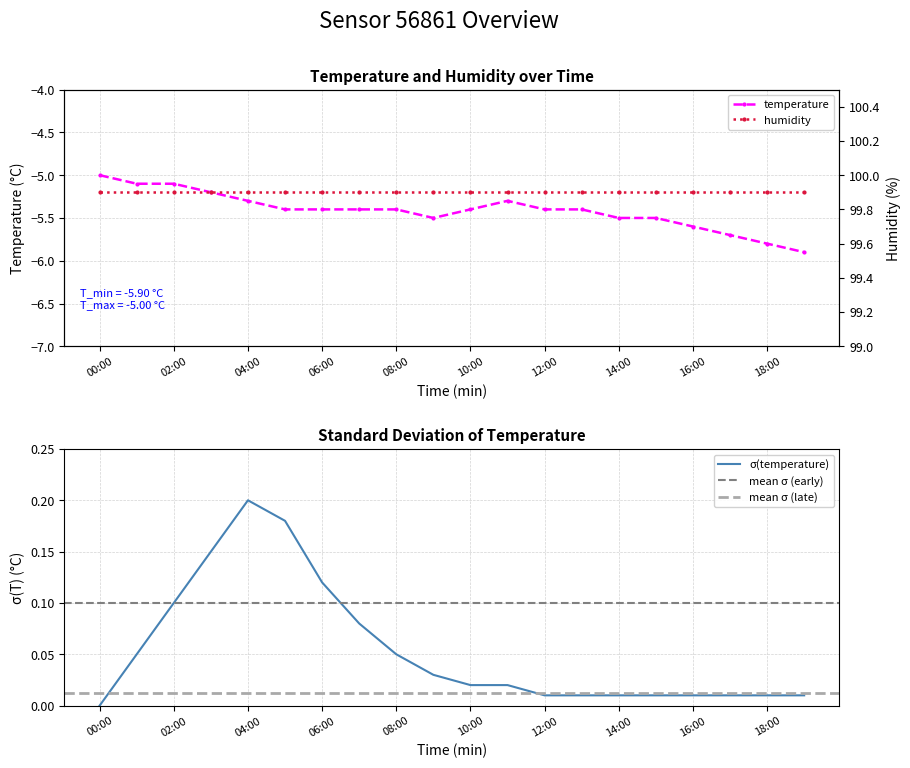

Rank the categories by value from lowest to highest.

19:00, 18:00, 17:00, 16:00, 09:00, 14:00, 15:00, 05:00, 06:00, 07:00, 08:00, 10:00, 12:00, 13:00, 04:00, 11:00, 03:00, 01:00, 02:00, 00:00